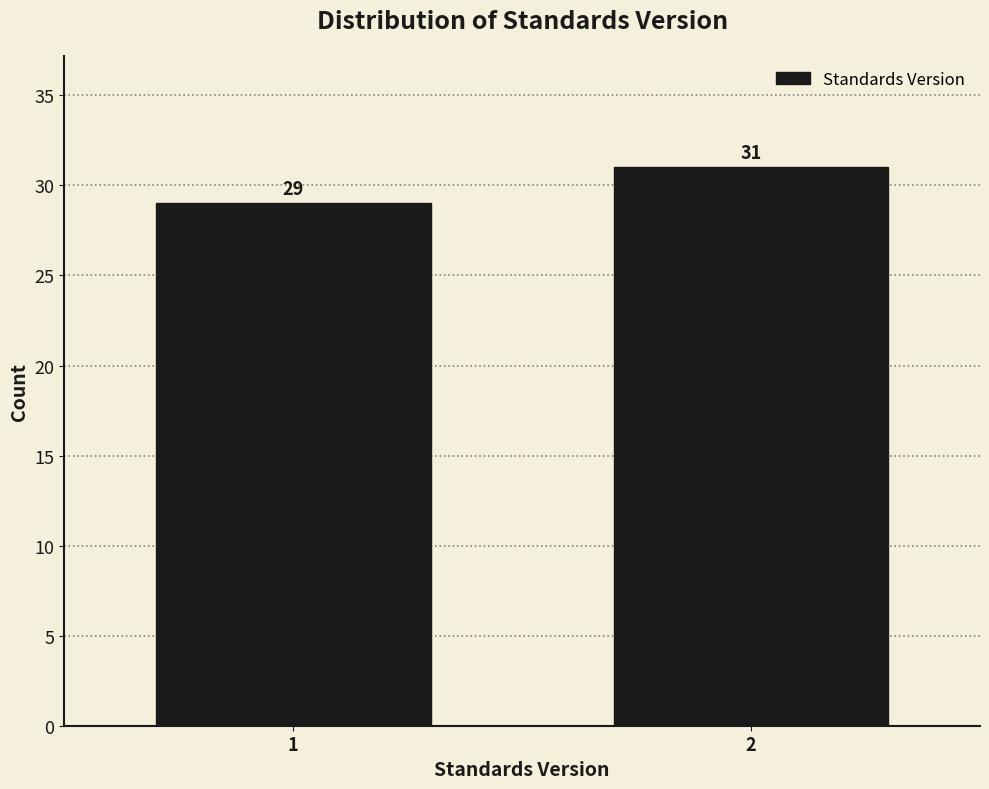

Reading left to right, what are all the values shown in this chart?

29	31